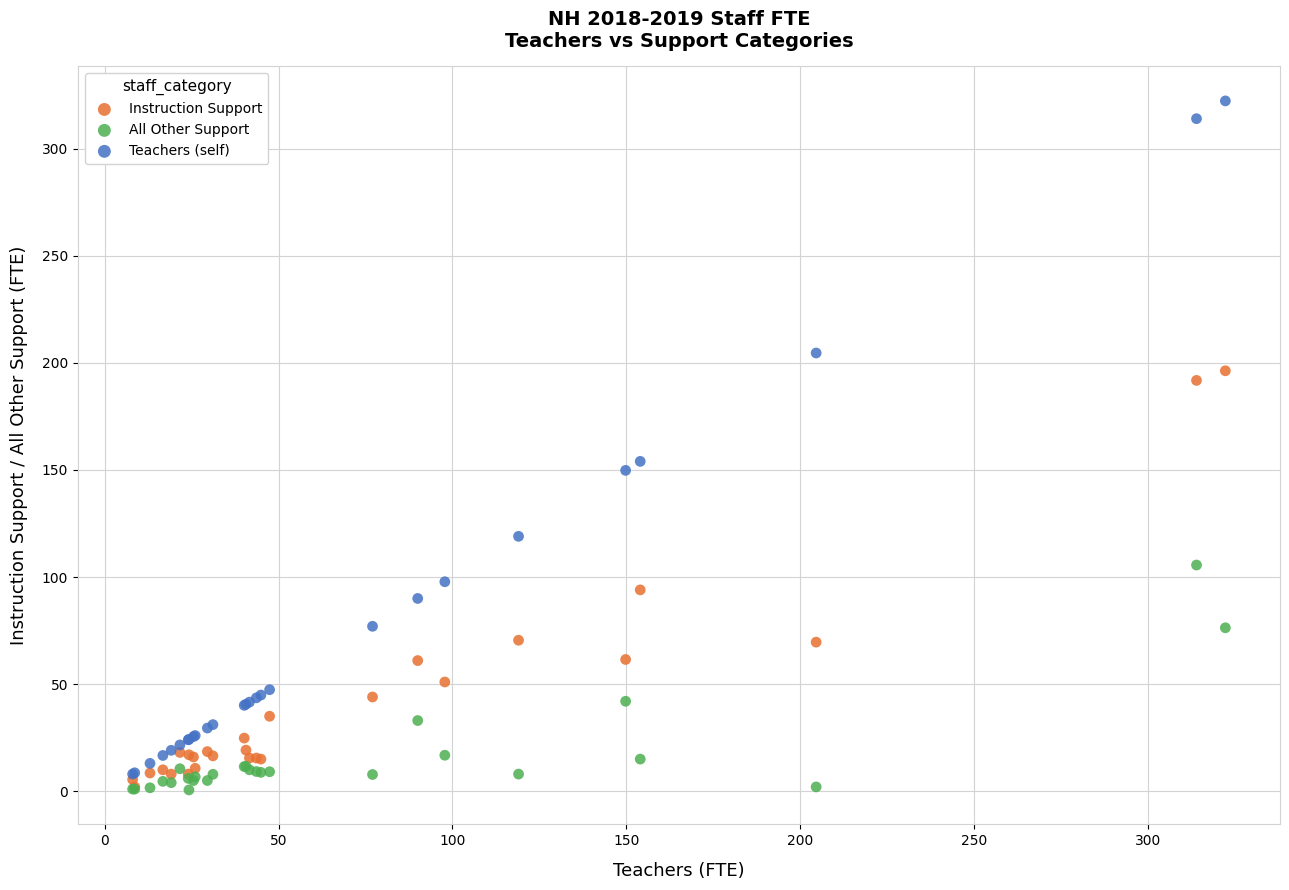

In the Teachers (self) series, what Y value is closest to 165?

154.0